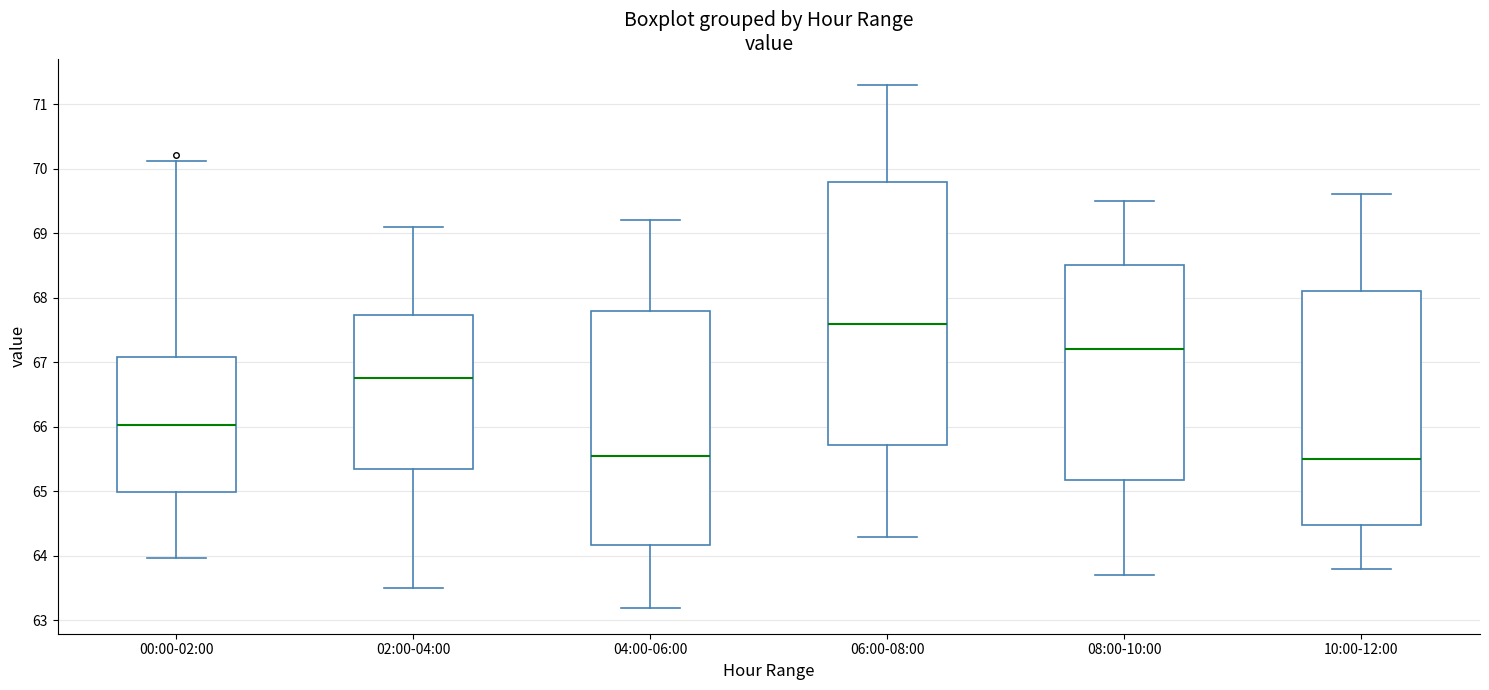

Reading left to right, transcribe this box plot: for each box, give where its median line is, the range the box spans, and where its two whiskers end, as read against the y-axis. The values are not printed on the chart, so give them approximately, as read against the axis.

00:00-02:00: median 66.0, box 65.0 to 67.1, whiskers 64.0 to 70.1
02:00-04:00: median 66.8, box 65.4 to 67.7, whiskers 63.5 to 69.1
04:00-06:00: median 65.6, box 64.2 to 67.8, whiskers 63.2 to 69.2
06:00-08:00: median 67.6, box 65.7 to 69.8, whiskers 64.3 to 71.3
08:00-10:00: median 67.2, box 65.2 to 68.5, whiskers 63.7 to 69.5
10:00-12:00: median 65.5, box 64.5 to 68.1, whiskers 63.8 to 69.6